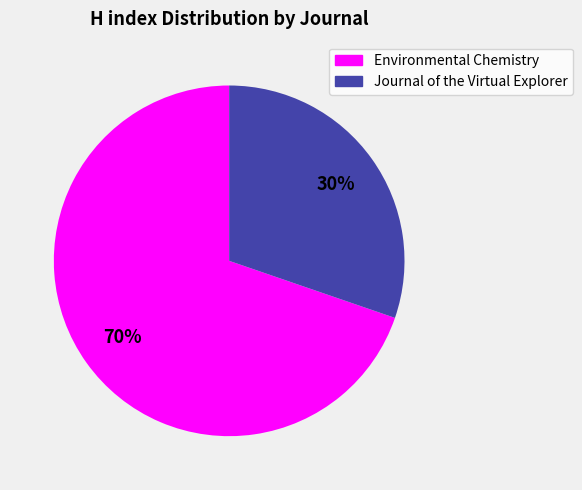

To the nearest percent, what portion does Environmental Chemistry represent?

70%